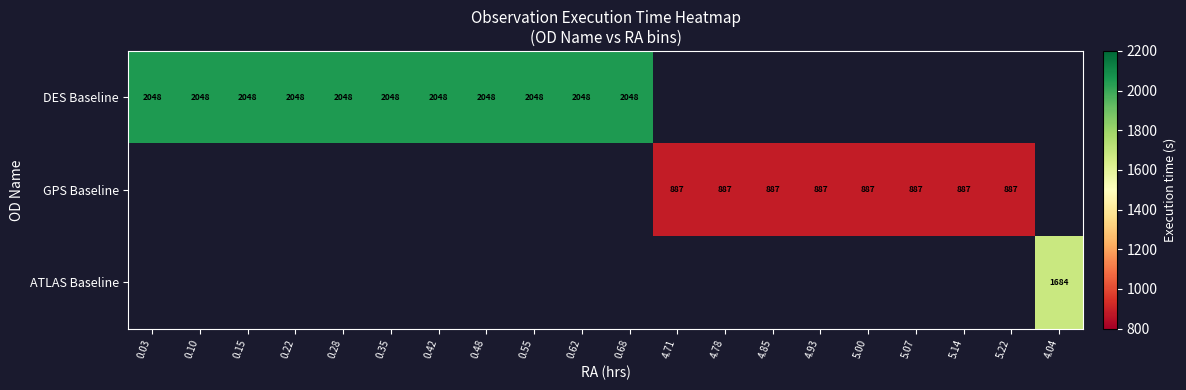

Which category has the highest value across all series?

0.03